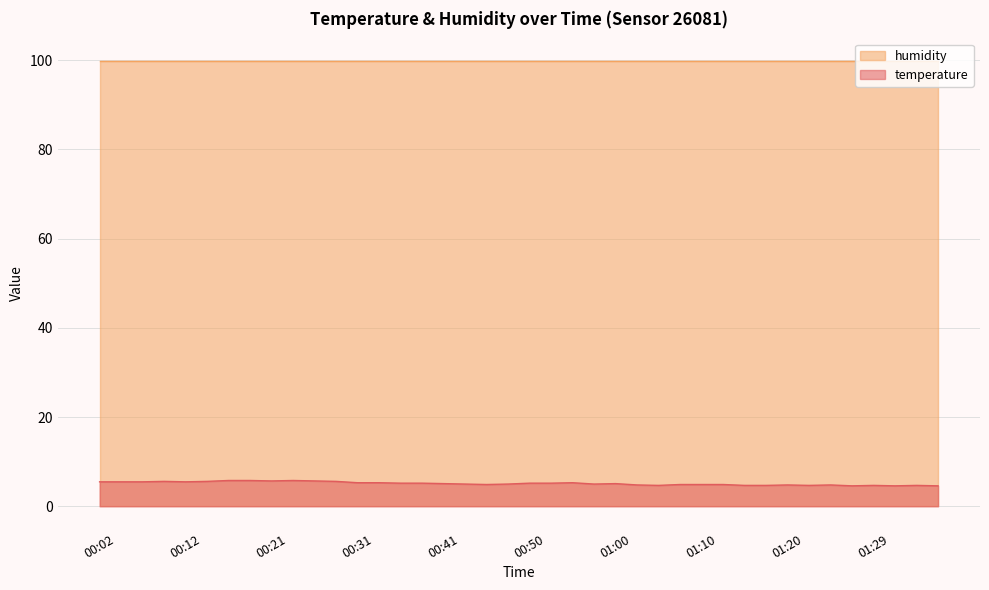

True or false: humidity and temperature intersect in this chart.

False